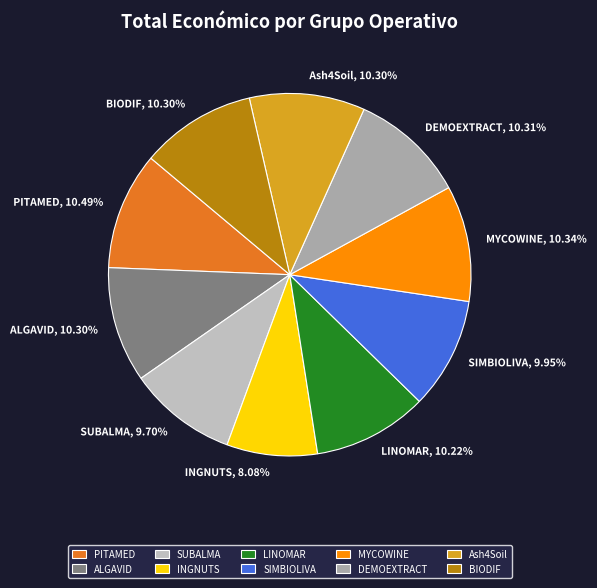

Count the number of slices in the pie.

10